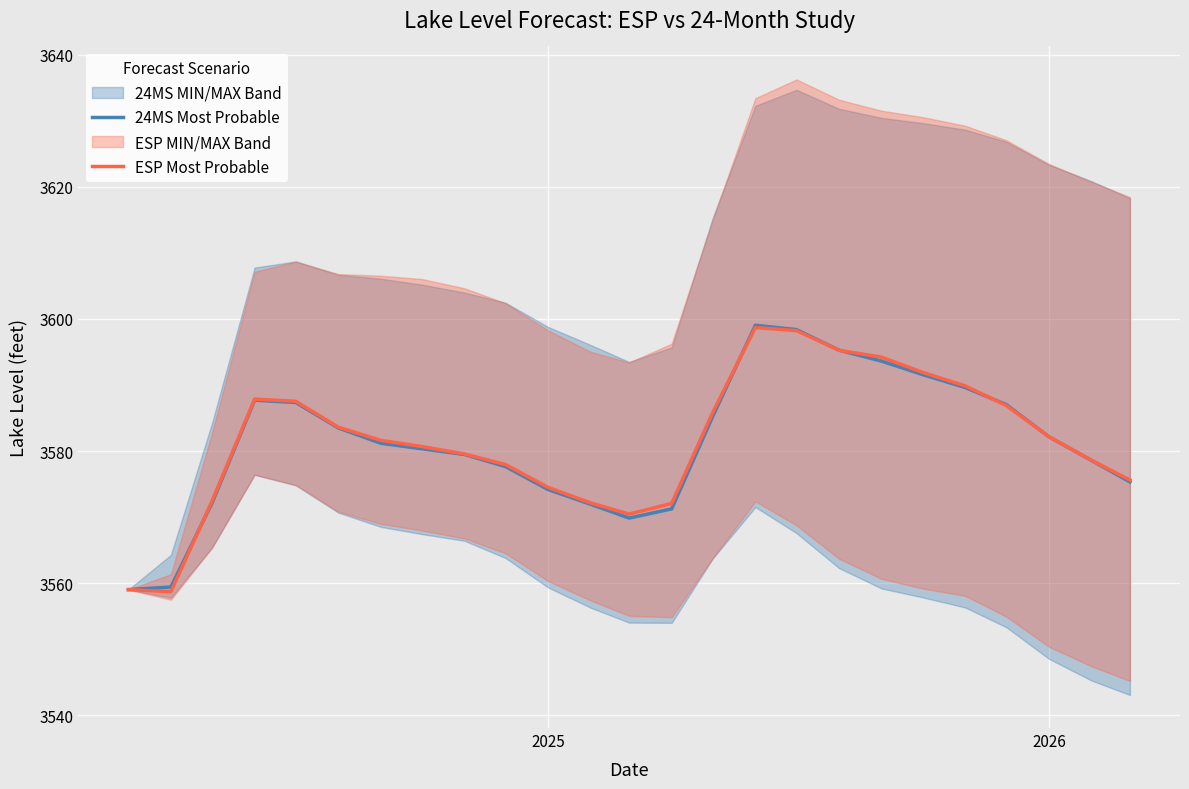

What is the total value across all series at 2025?

7148.6